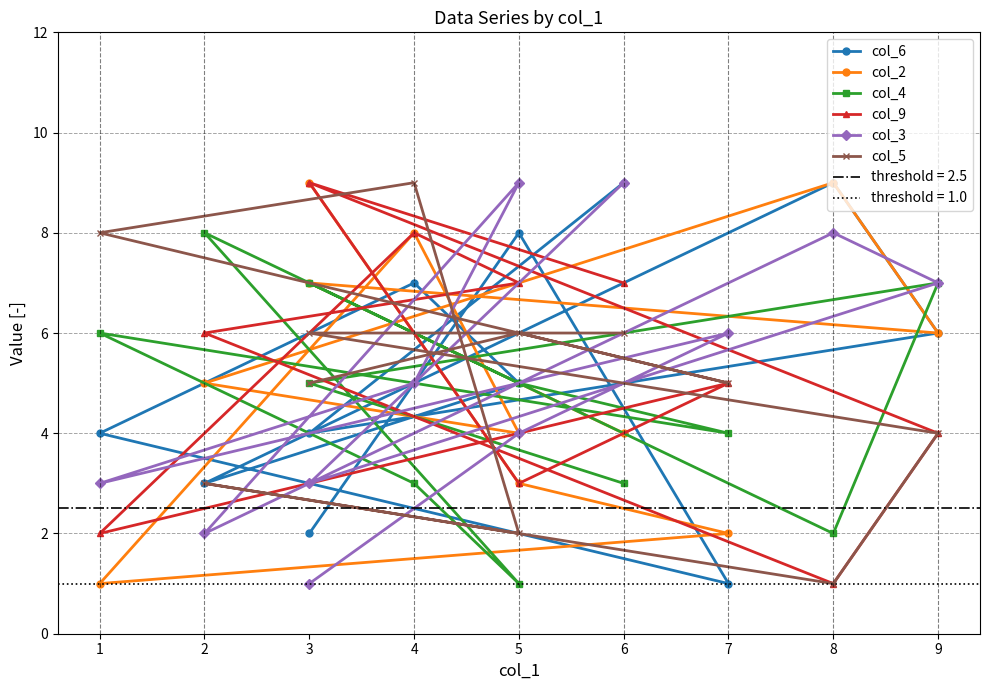

True or false: col_3 has more than 1 points higher than both neighbors.

True